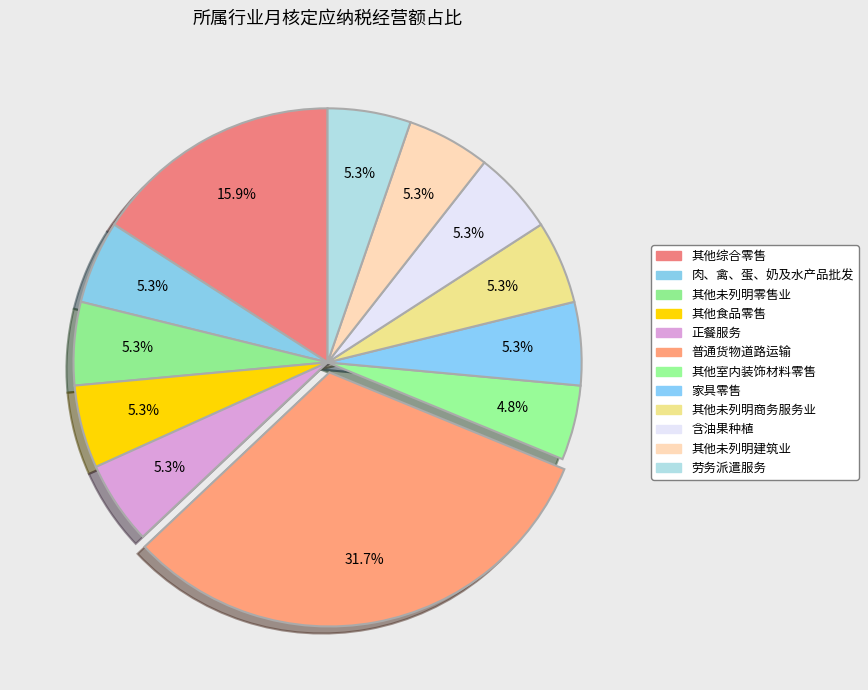

To the nearest percent, what is the difference between the largest and smallest slice percentages?

27%